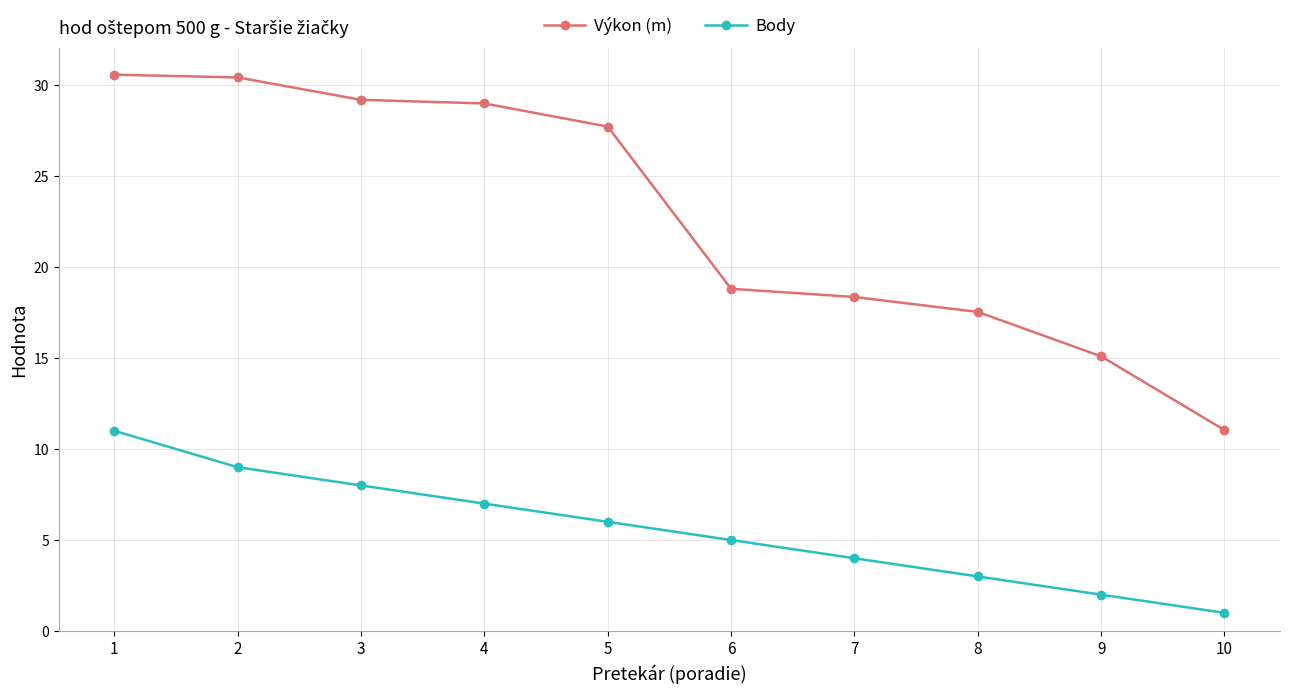

Reading right to left, extract all data points from this chart.

Výkon (m): 11.0	15.1	17.5	18.4	18.8	27.7	29.0	29.2	30.4	30.6
Body: 1.0	2.0	3.0	4.0	5.0	6.0	7.0	8.0	9.0	11.0